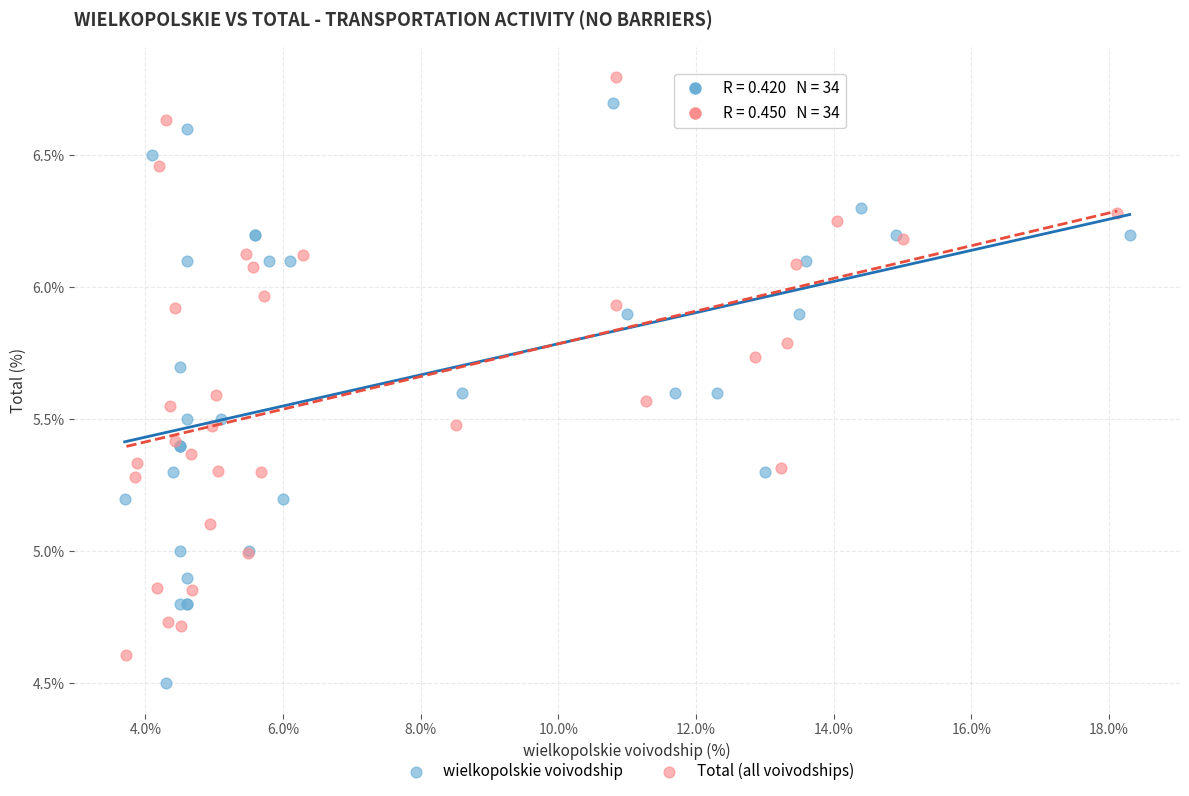

Which series has the largest Y range (max minus min)?

wielkopolskie voivodship